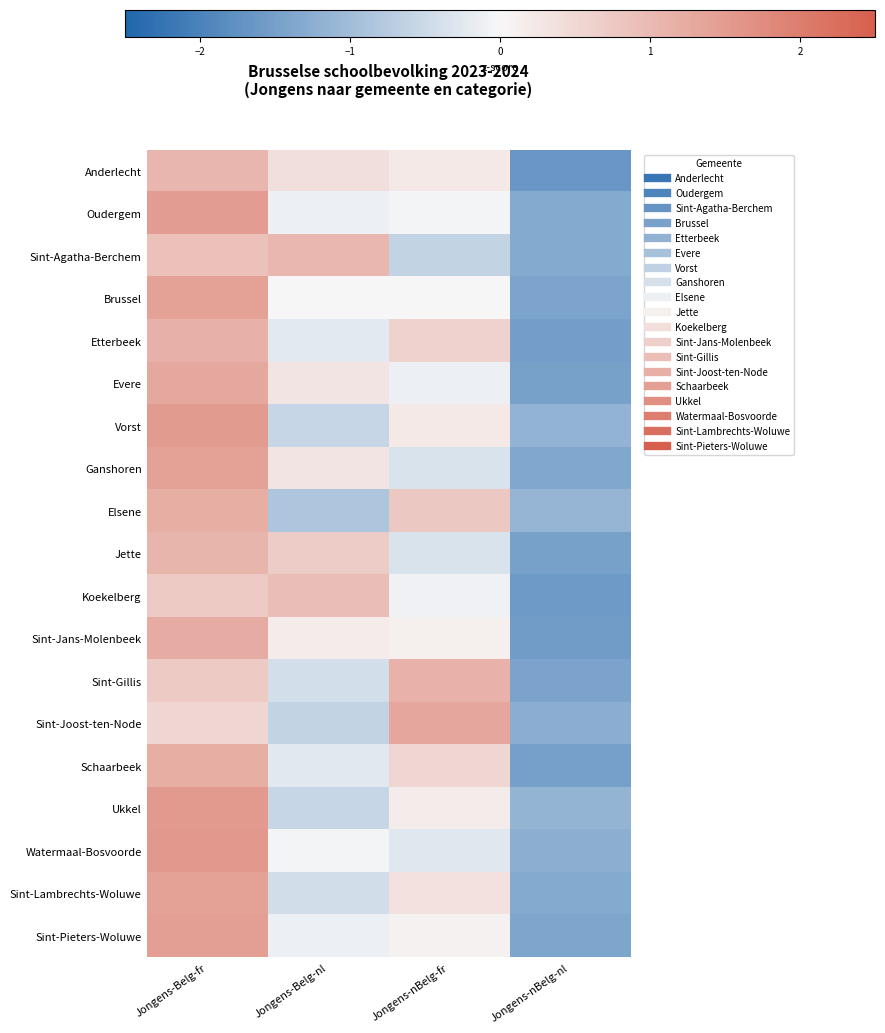

What is the spread (max minus min) of values at Jongens-Belg-nl?

1.9